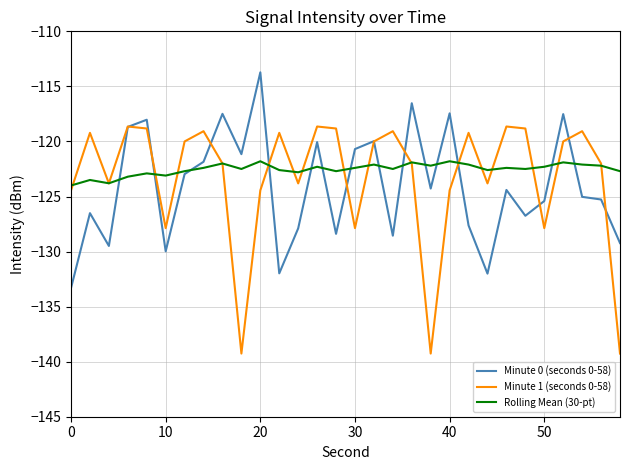

What is the minimum value shown in the chart?

-139.3